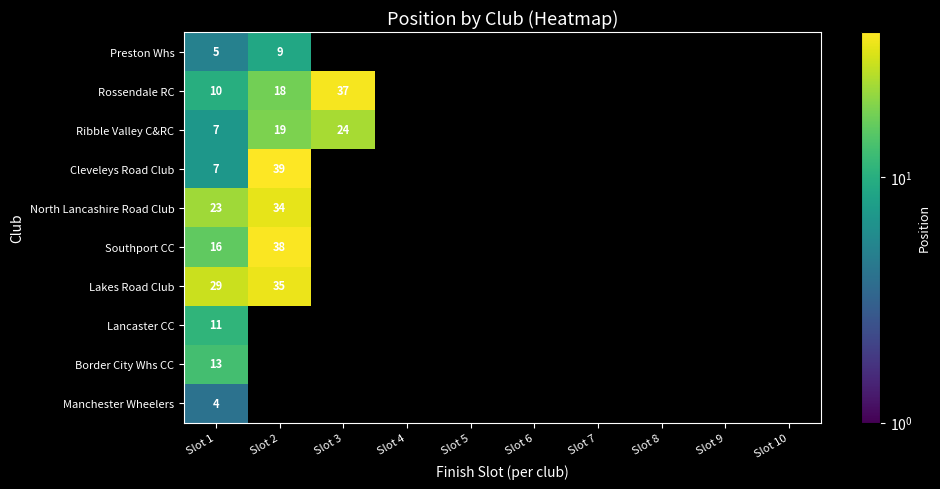

What is the total value across all series at Slot 1?

125